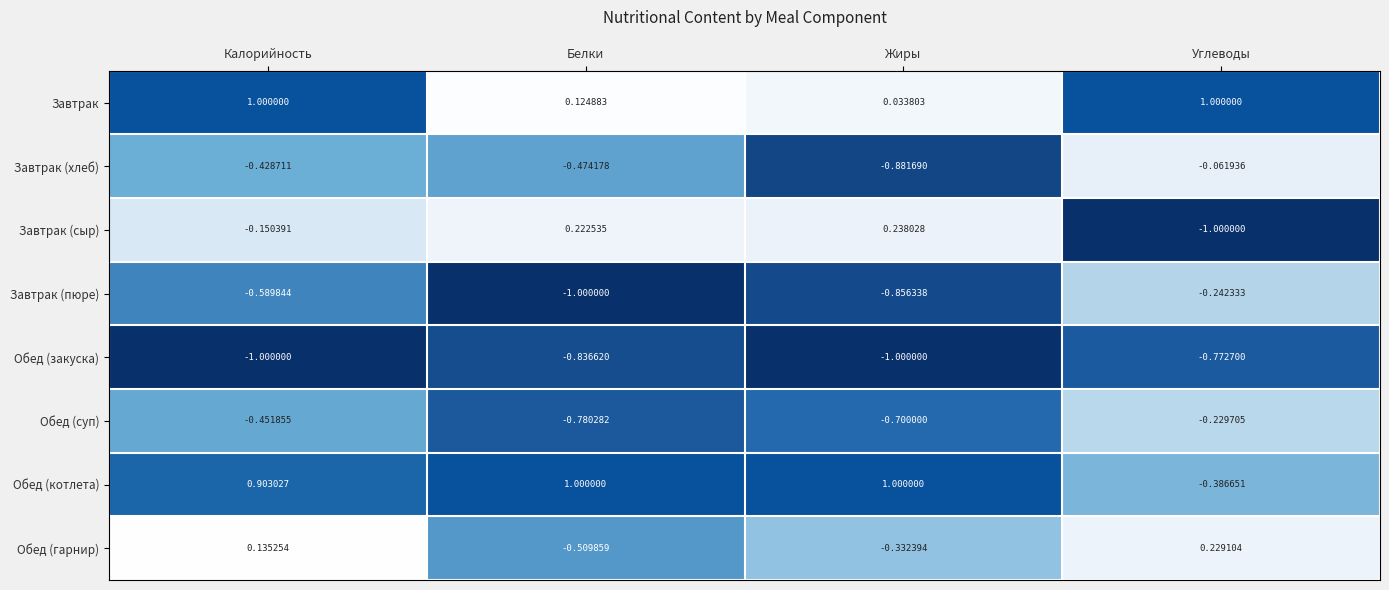

At Углеводы, list the series in order from smallest to largest.

Завтрак (сыр), Обед (закуска), Обед (котлета), Завтрак (пюре), Обед (суп), Завтрак (хлеб), Обед (гарнир), Завтрак